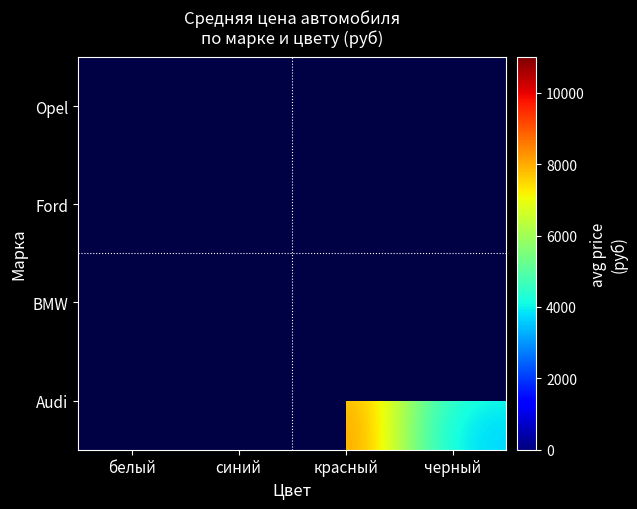

True or false: Audi has a value of 5184.4 at черный.

False